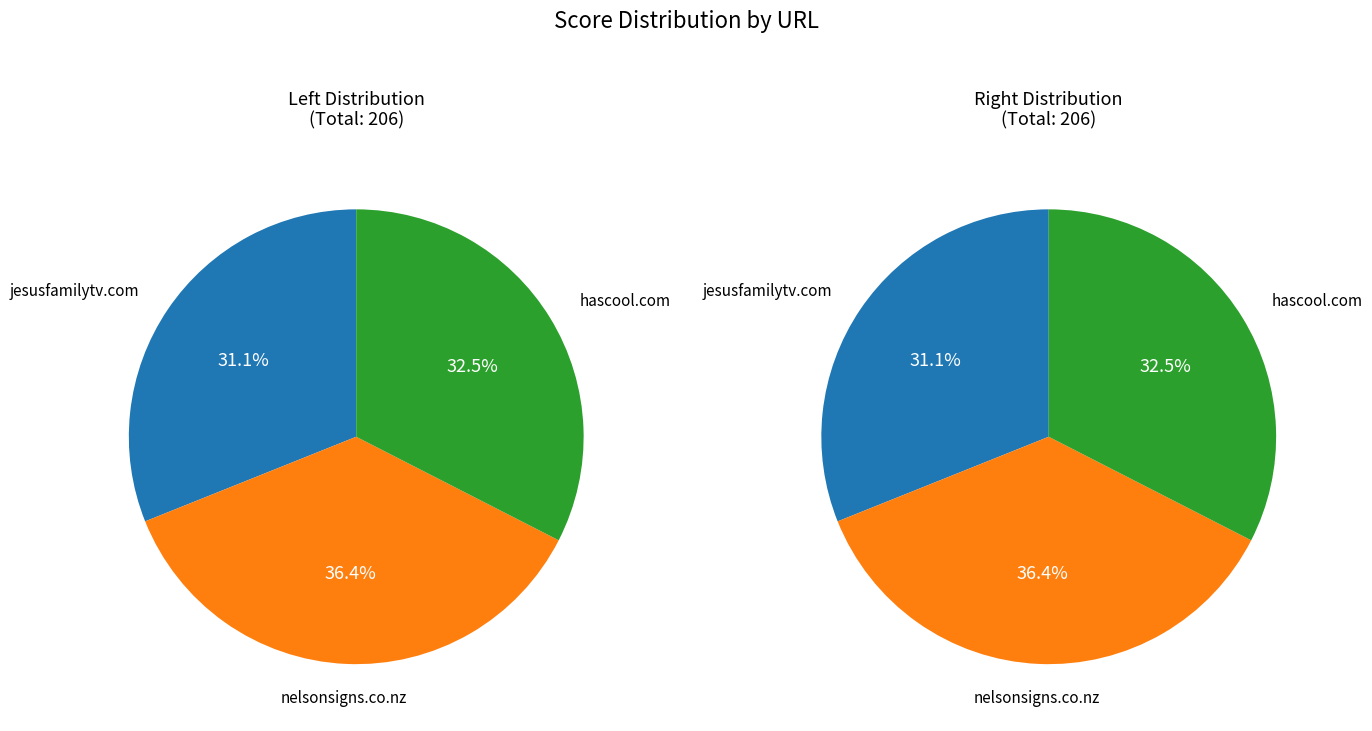

Rank the categories by value from lowest to highest.

jesusfamilytv.com, hascool.com, nelsonsigns.co.nz